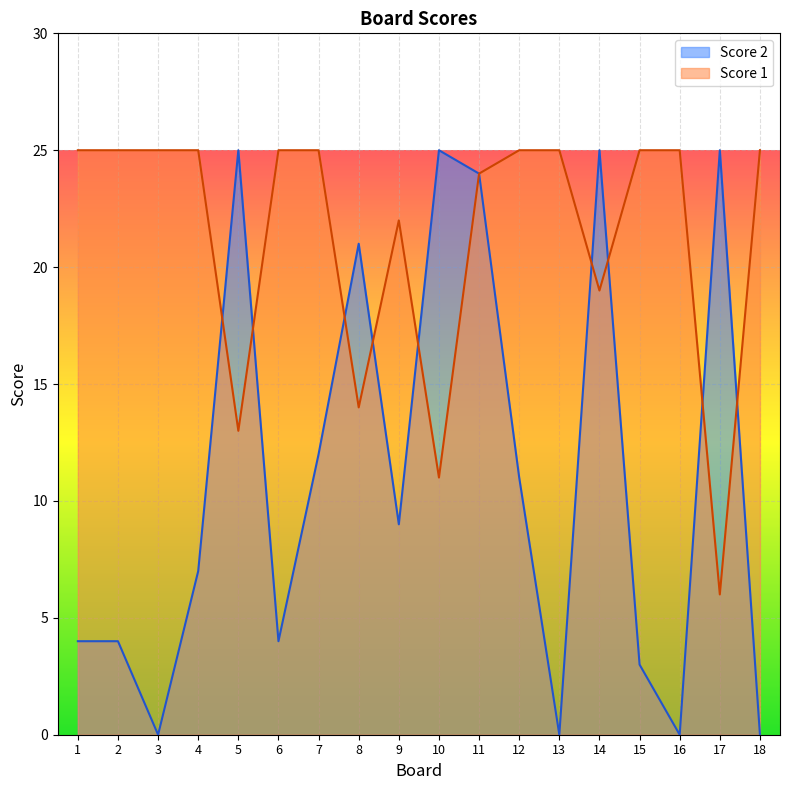

Reading right to left, list all the values displayed in this chart.

Score 1: 25	6	25	25	19	25	25	24	11	22	14	25	25	13	25	25	25	25
Score 2: 0	25	0	3	25	0	11	24	25	9	21	12	4	25	7	0	4	4